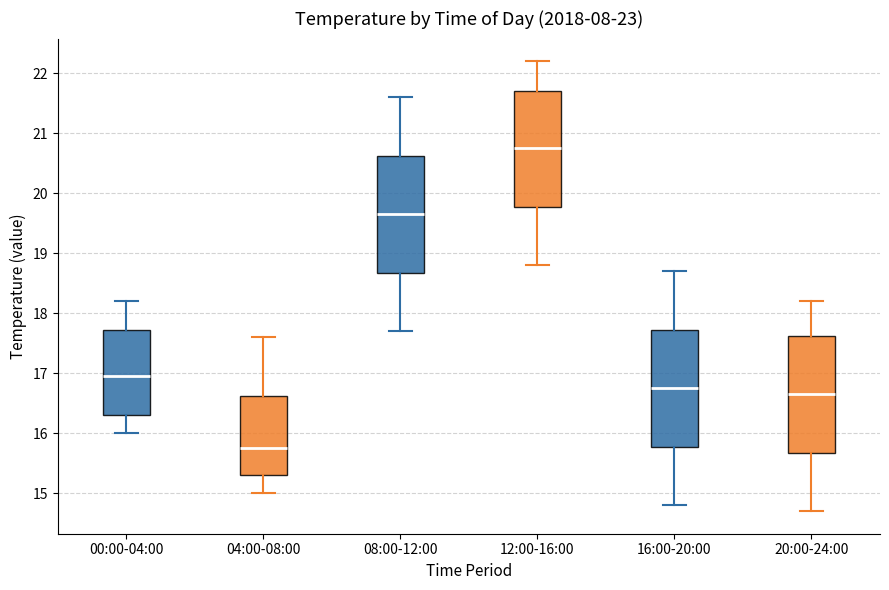

Reading left to right, read every box against the y-axis: the position of its median line, the range the box covers, and the ends of its whiskers. The values are not printed on the chart, so give them approximately, as read against the axis.

00:00-04:00: median 17.0, box 16.3 to 17.7, whiskers 16.0 to 18.2
04:00-08:00: median 15.8, box 15.3 to 16.6, whiskers 15.0 to 17.6
08:00-12:00: median 19.7, box 18.7 to 20.6, whiskers 17.7 to 21.6
12:00-16:00: median 20.8, box 19.8 to 21.7, whiskers 18.8 to 22.2
16:00-20:00: median 16.8, box 15.8 to 17.7, whiskers 14.8 to 18.7
20:00-24:00: median 16.7, box 15.7 to 17.6, whiskers 14.7 to 18.2